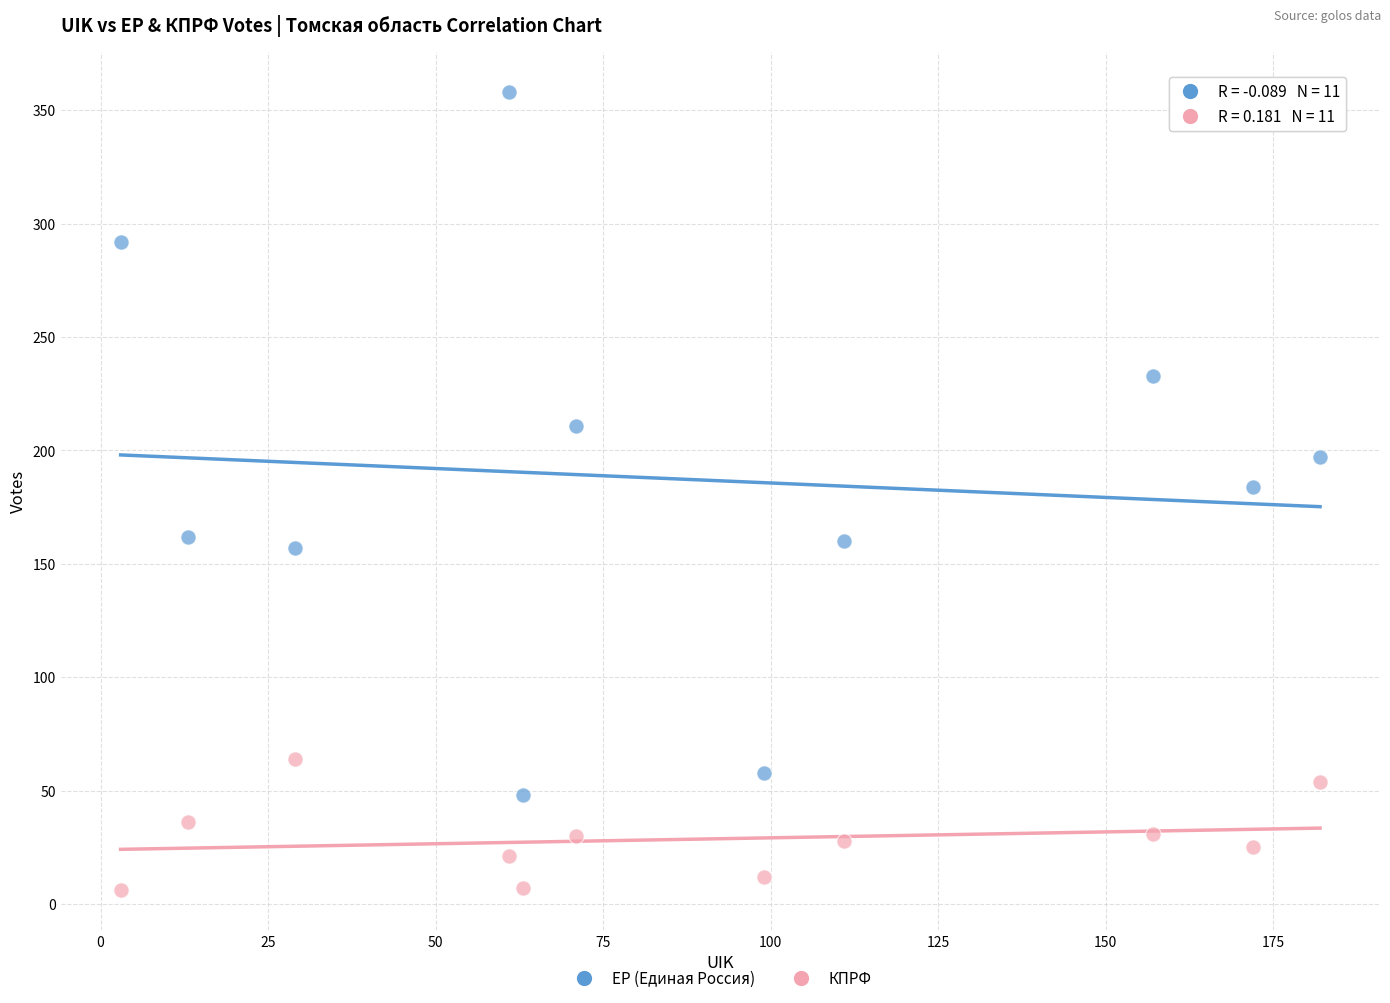

Across all data points, what is the range of Y values (max minus min)?

352